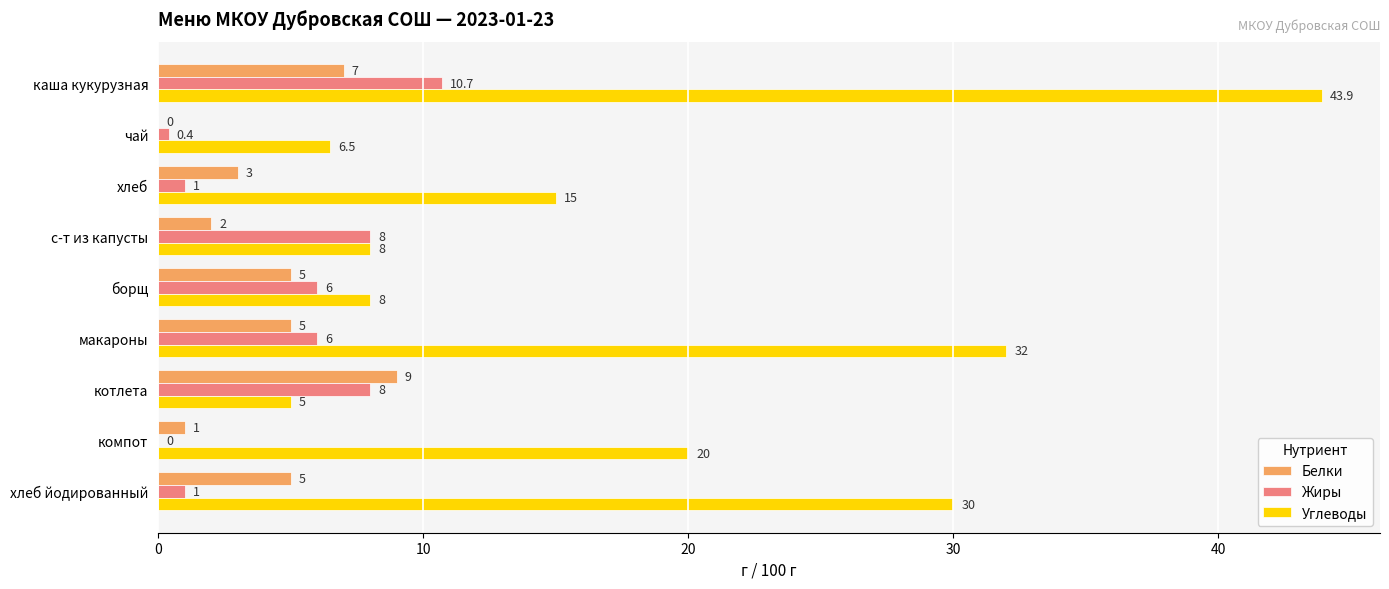

Between чай and с-т из капусты, which series saw the biggest shift?

Жиры